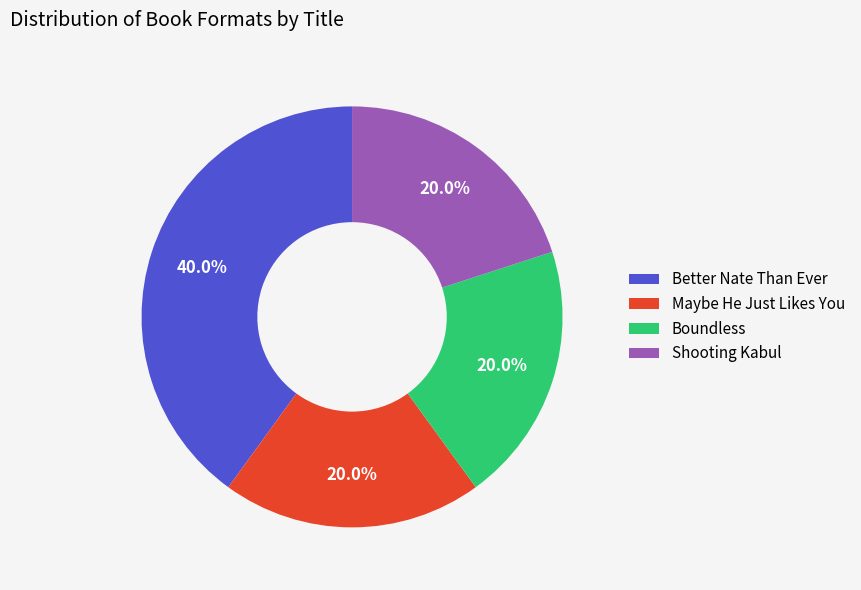

What is the ratio of the value at Shooting Kabul to the value at Better Nate Than Ever?

0.5